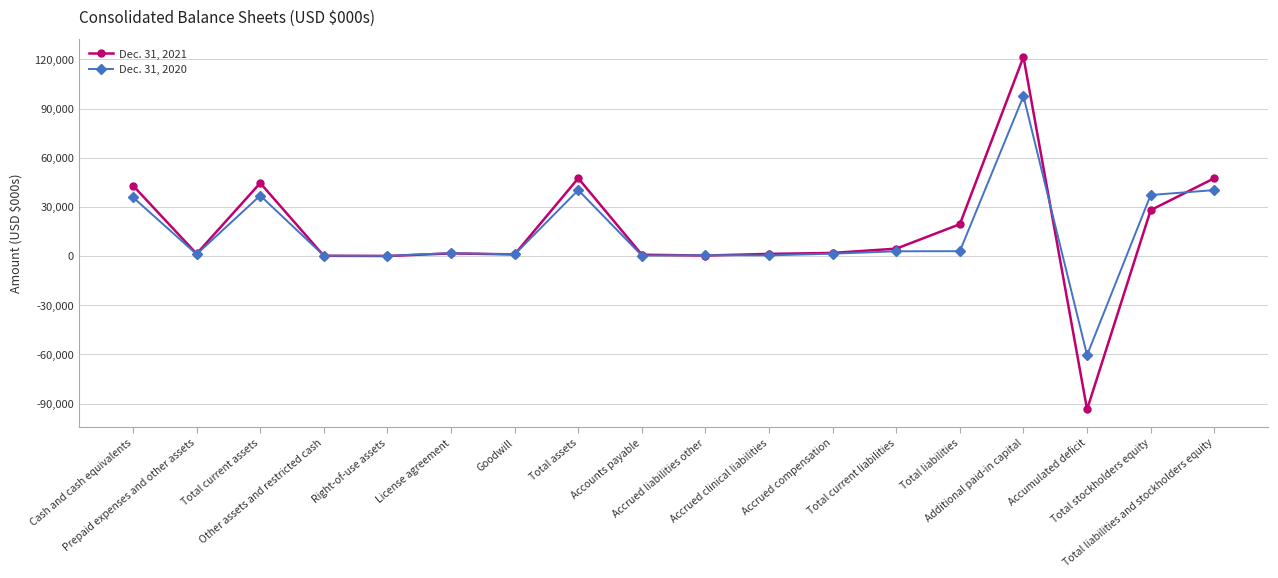

True or false: Dec. 31, 2021 and Dec. 31, 2020 cross at least once.

True